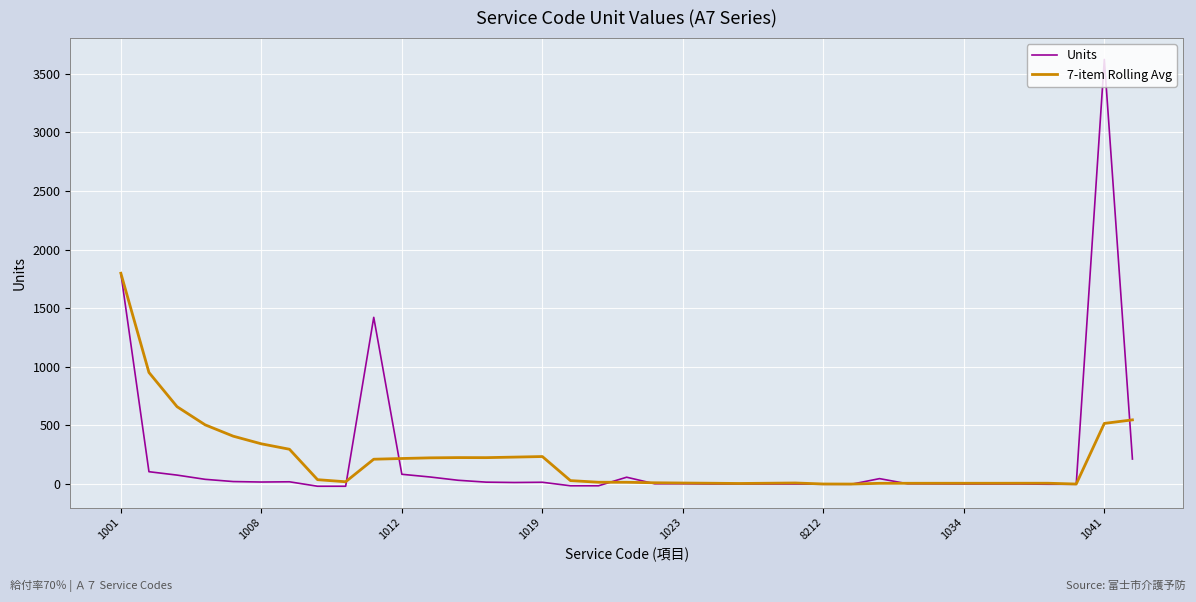

What is the maximum value for Units?

3621.0